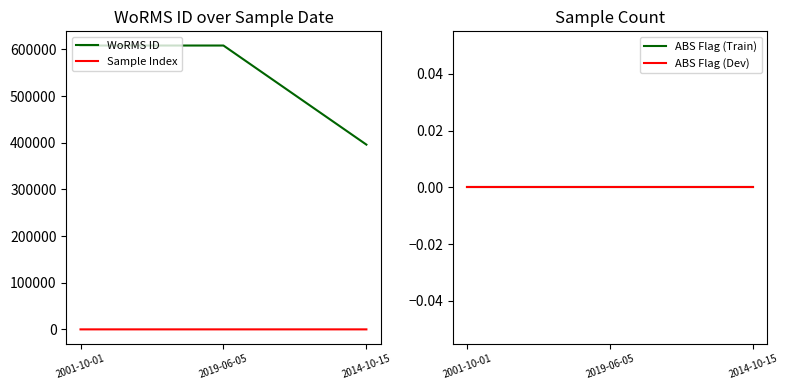

Is it true that ABS Flag (Train) equals 0 at 2019-06-05?

True